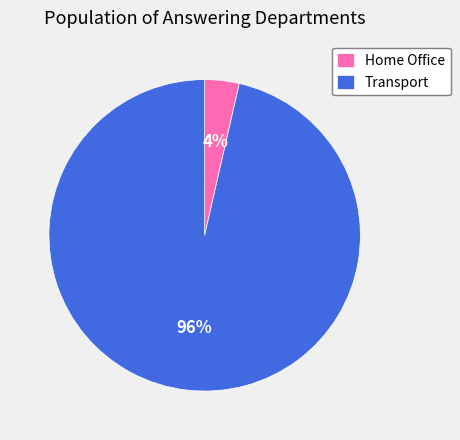

To the nearest percent, what is the average slice percentage?

50%